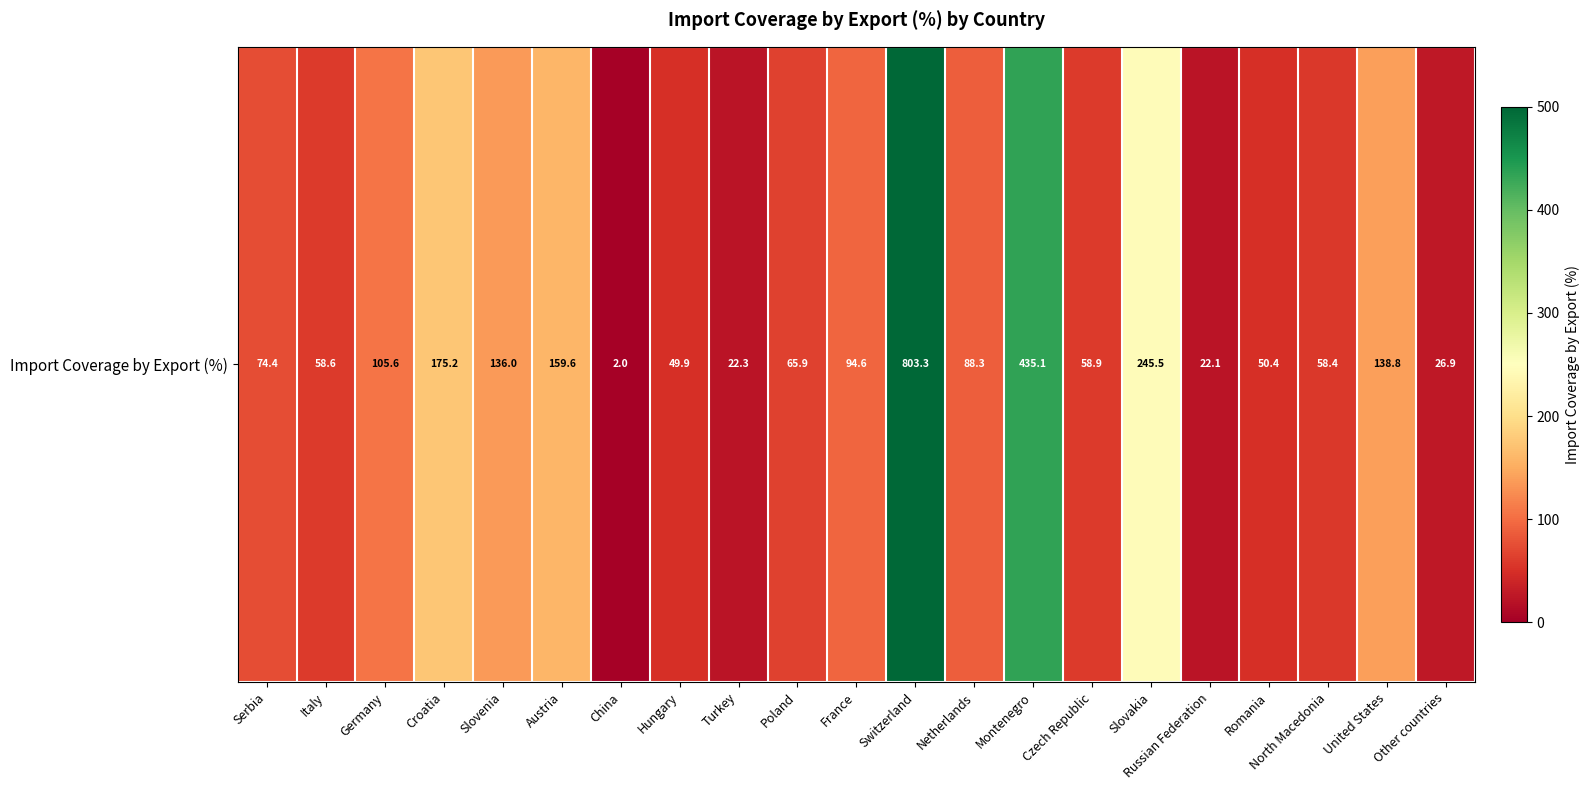

At which label does the data first exceed 74?

Serbia